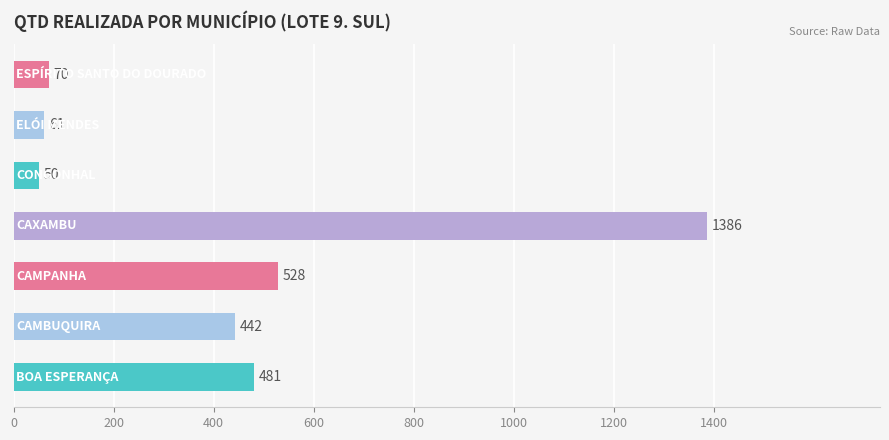

How many series are shown in this chart?

1